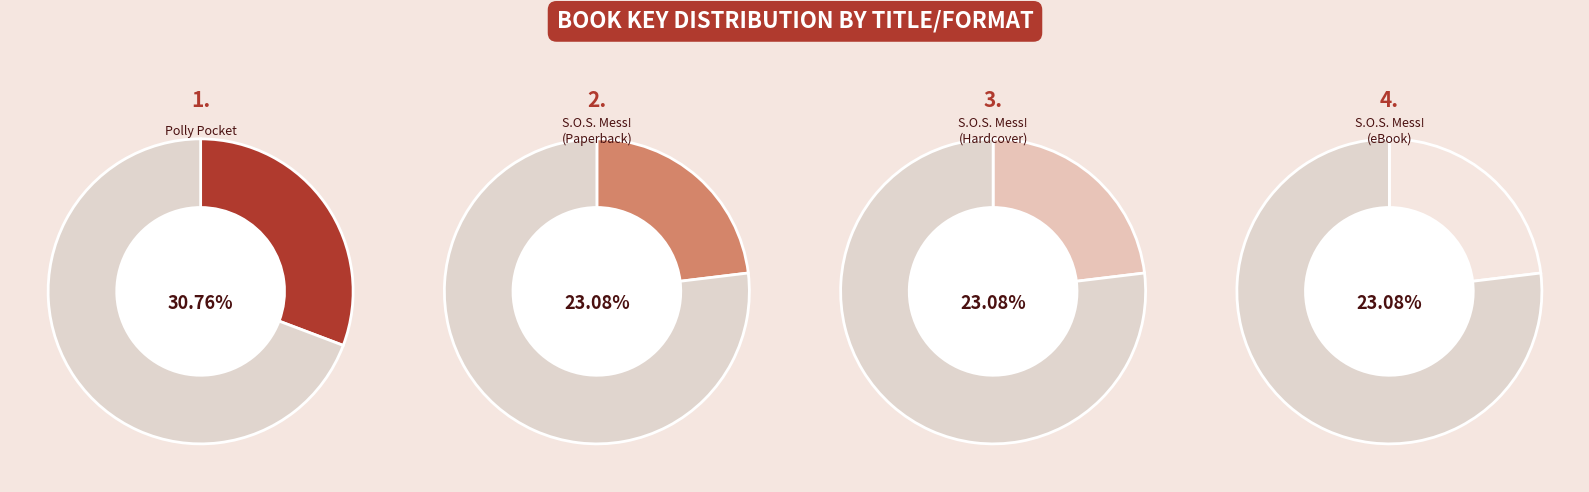

To the nearest percent, what portion does S.O.S. Mess! (eBook) represent?

23%